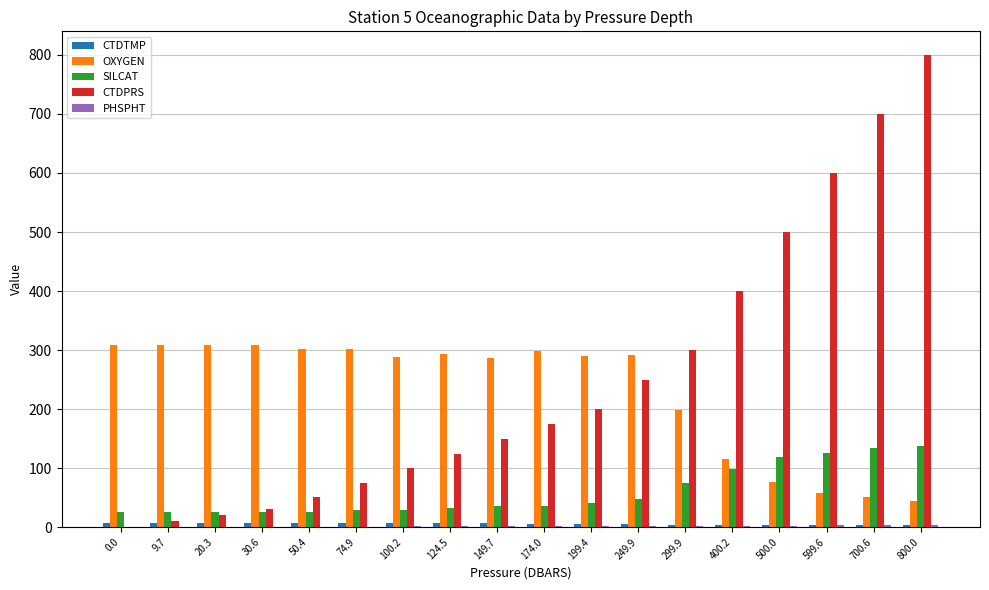

Which series changed the most between 149.7 and 299.9?

CTDPRS